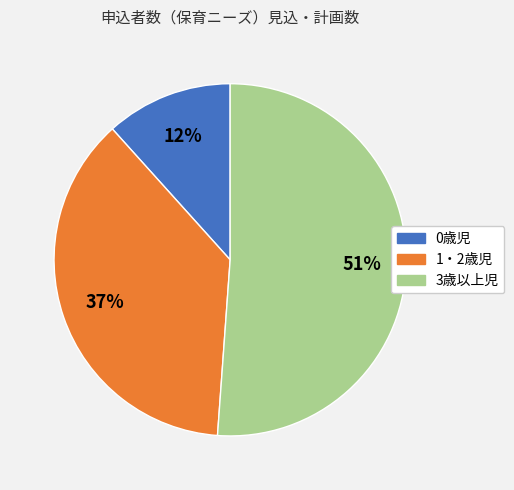

To the nearest percent, what is the difference between the 3歳以上児 and 1・2歳児 slice percentages?

14%